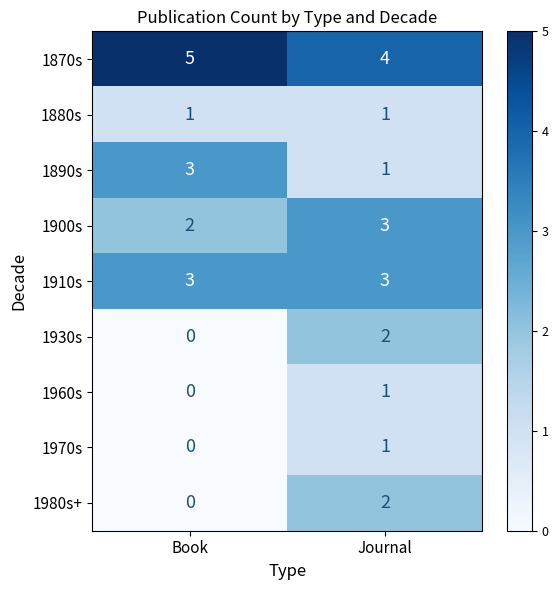

What is the difference between the highest and lowest values at Journal?

3